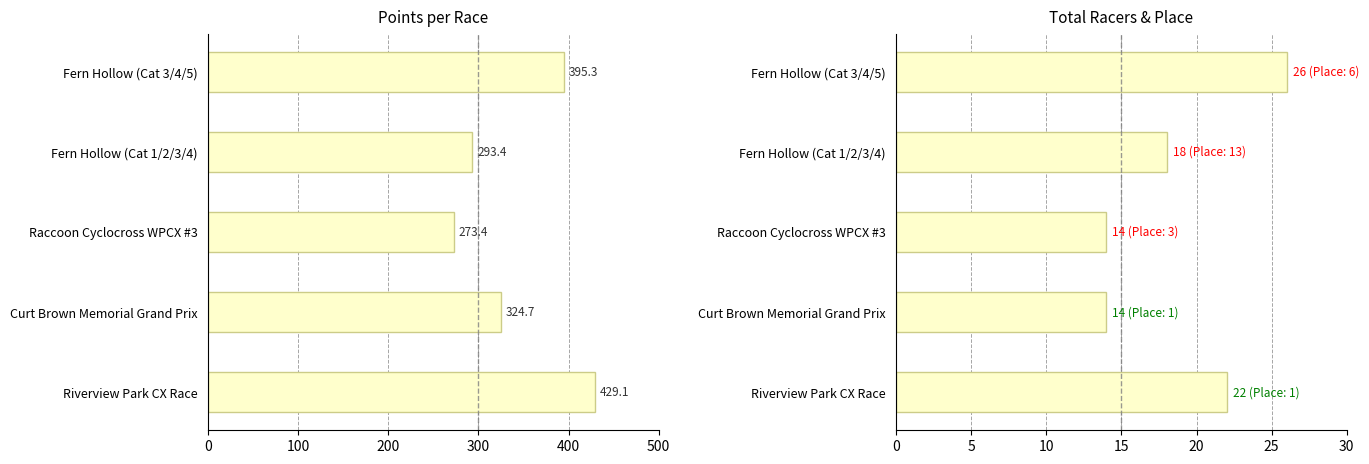

Which series changed the most between Fern Hollow (Cat 1/2/3/4) and Fern Hollow (Cat 3/4/5)?

Points